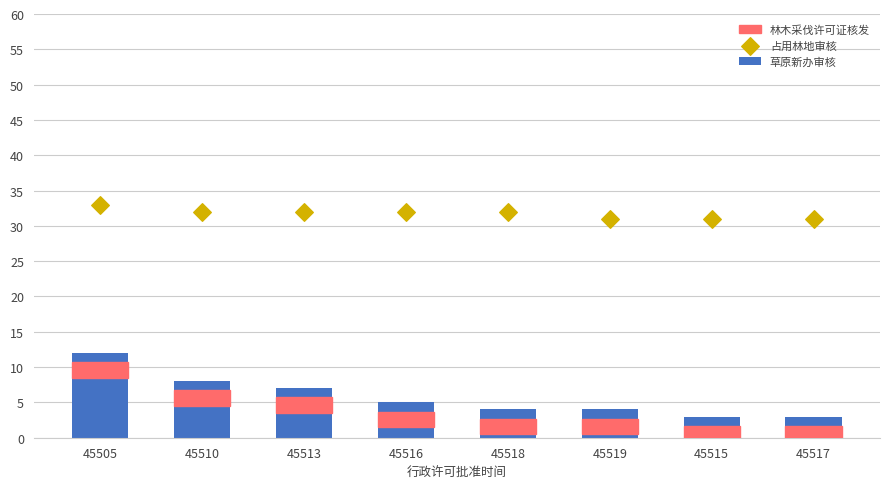

Which series reaches the minimum Y coordinate?

草原新办审核